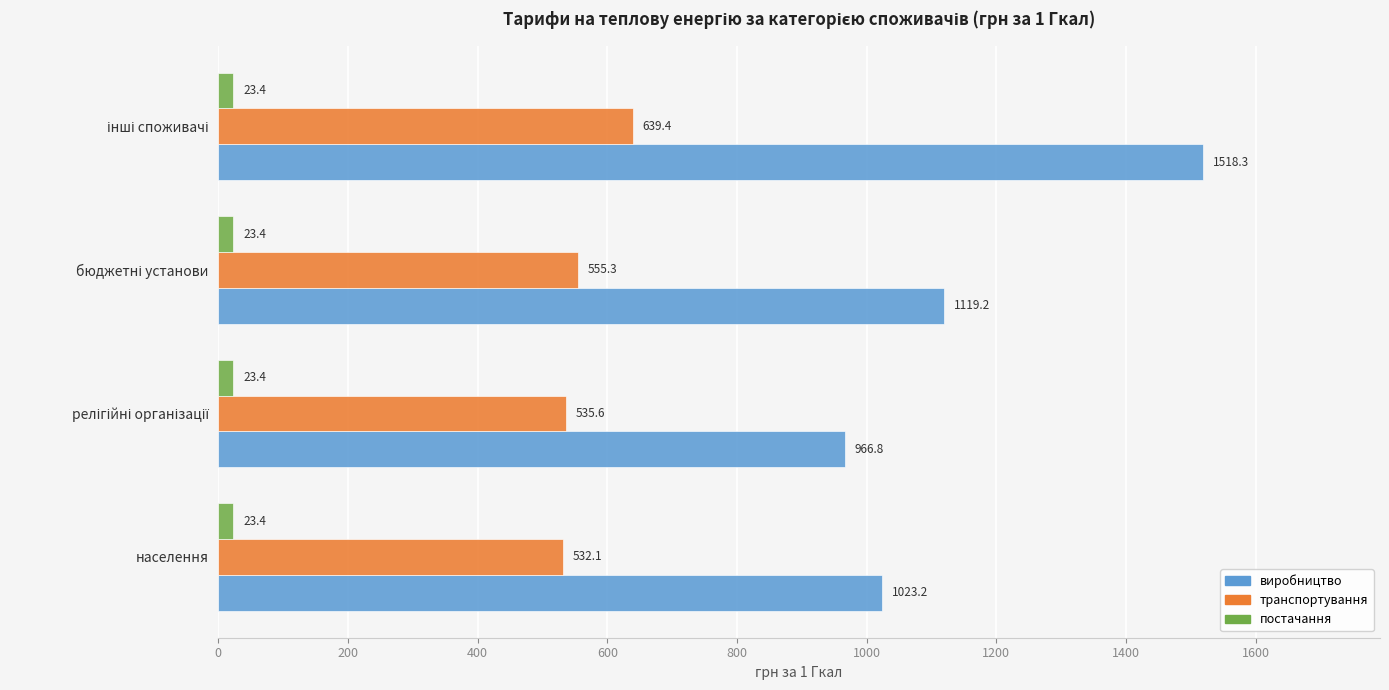

Rank the series by their average value, from lowest to highest.

постачання, транспортування, виробництво